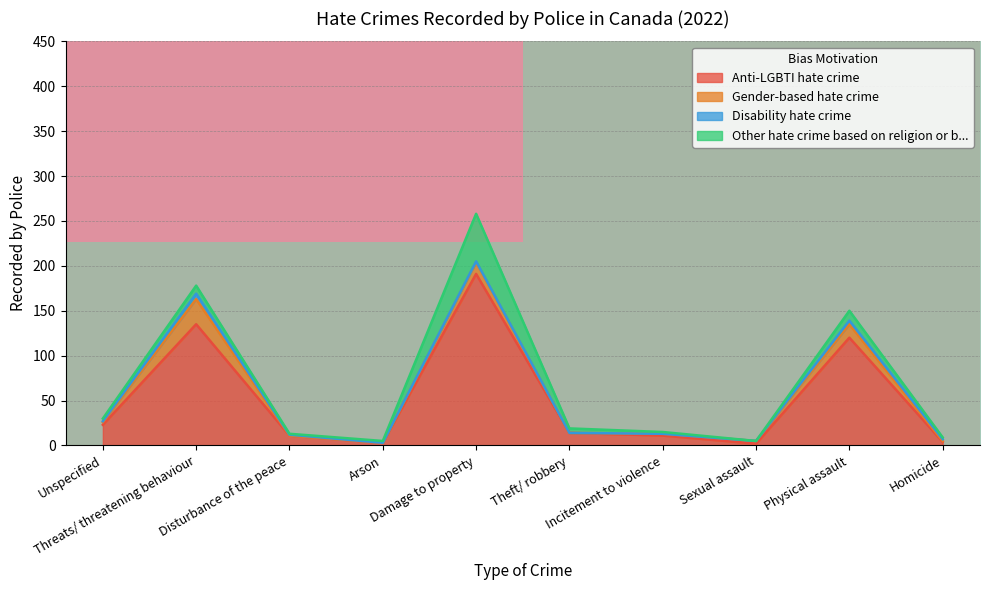

Between Unspecified and Threats/ threatening behaviour, which series saw the biggest shift?

row_0